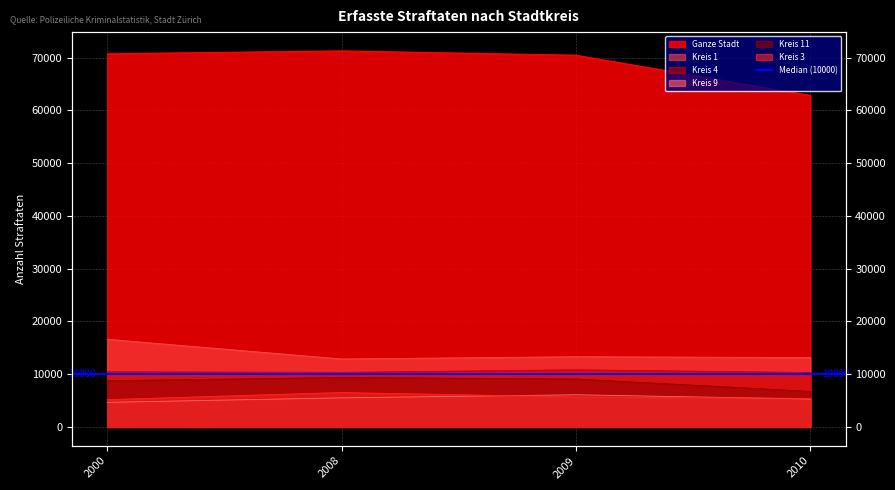

How many Kreis 11 values are between 8753 and 9366?

3